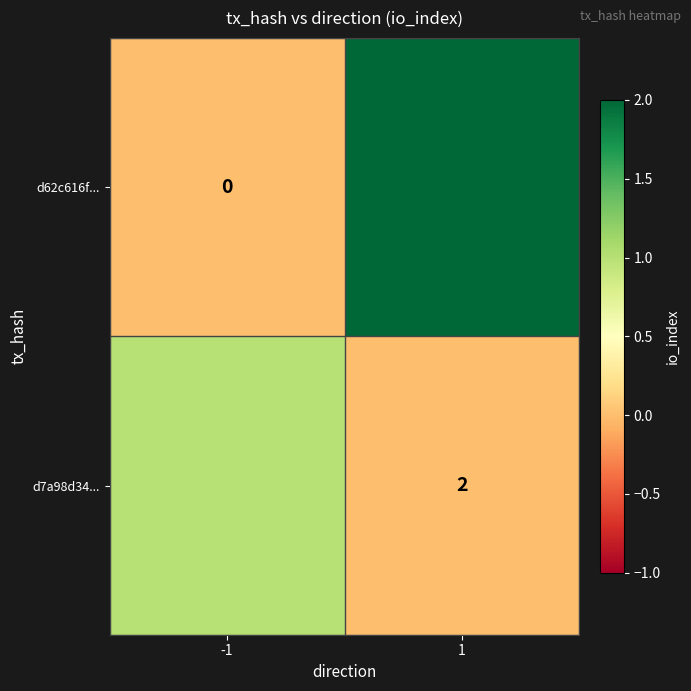

Is the value of d62c616f... at -1 greater than the value of d7a98d34... at 1?

No